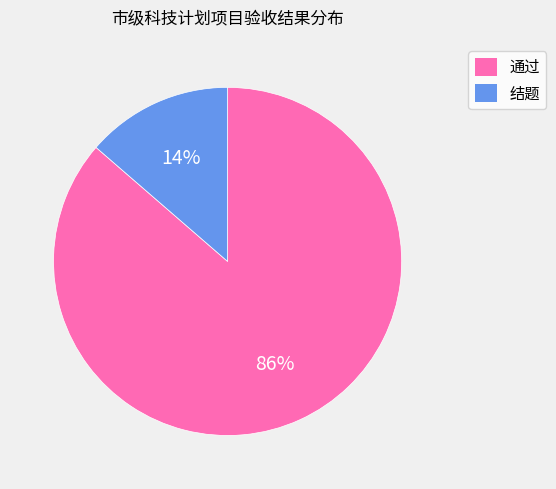

Combined, do 结题 and 通过 account for over 50%?

Yes